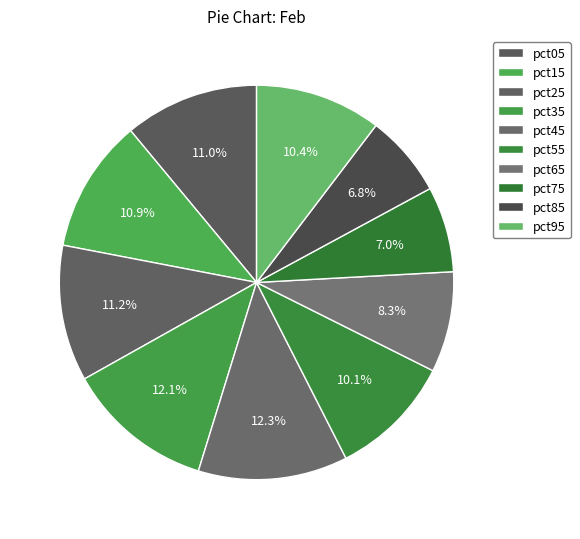

To the nearest percent, what percentage of the pie is pct45?

12%